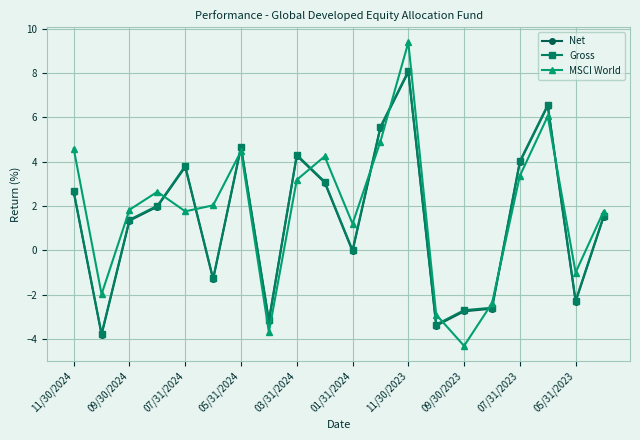

How many data points in Gross are above 2?

10